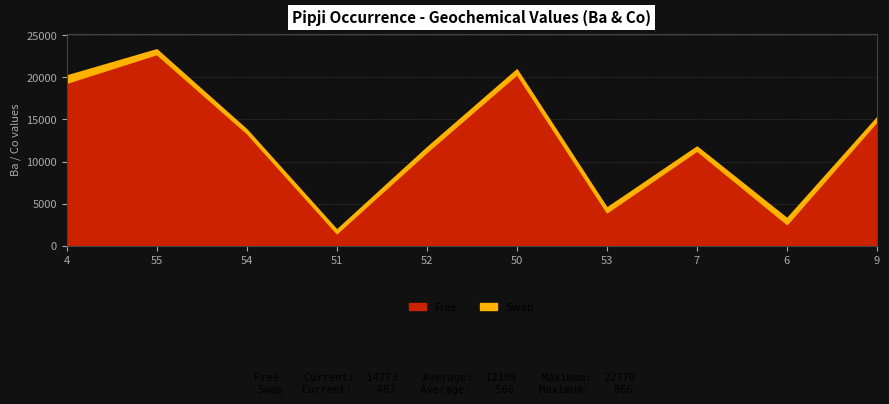

List the series in order of their overall mean, lowest first.

Swap, Free